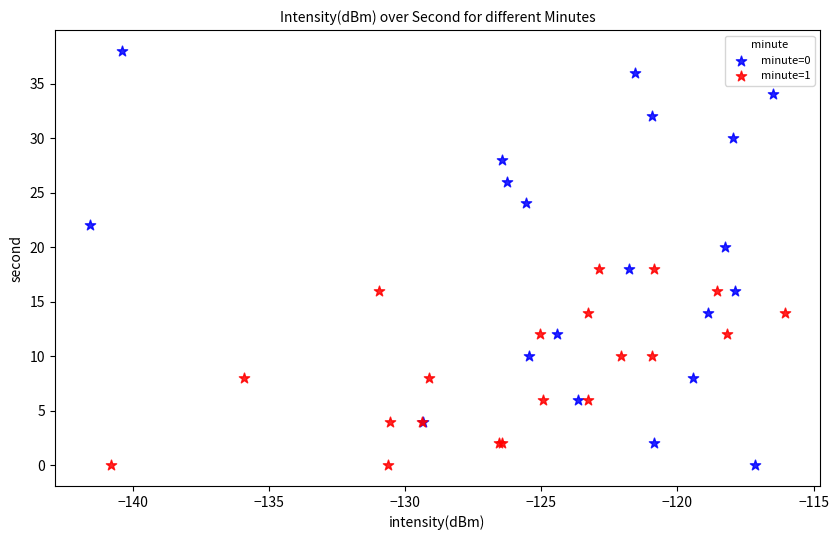

Which series has the widest spread of Y values?

minute=0